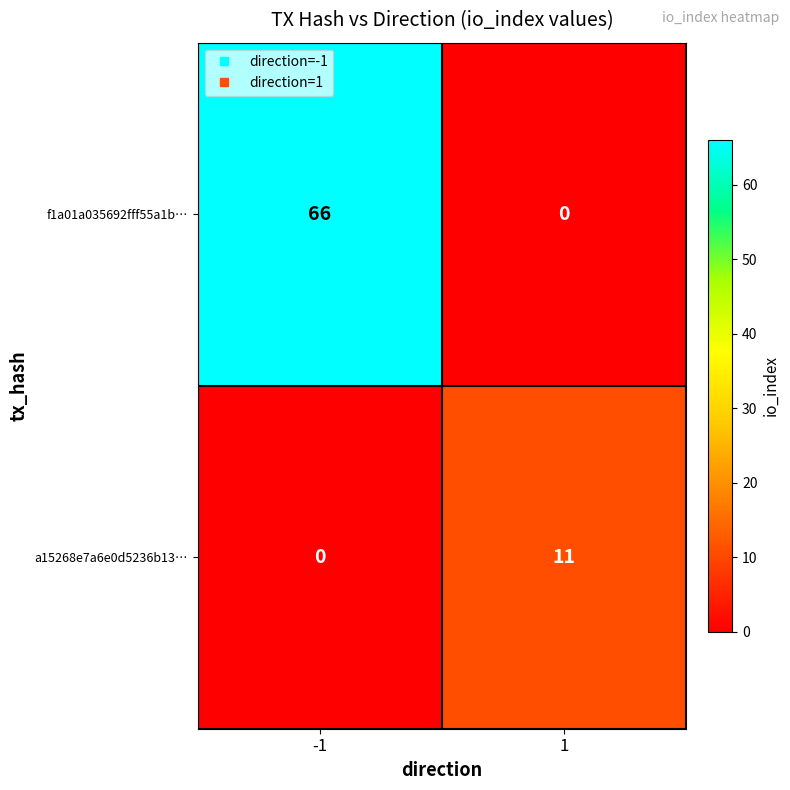

What is the sum of the f1a01a035692fff55a1b… values at 1 and -1?

66